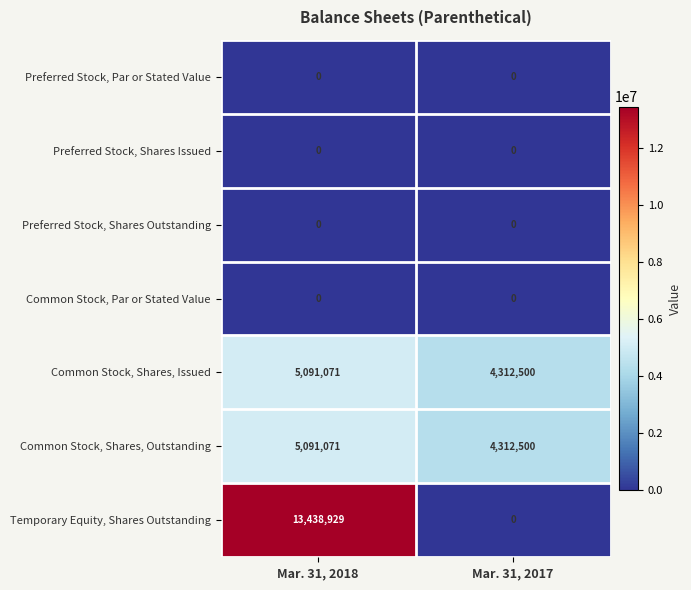

Reading left to right, list all the values displayed in this chart.

Preferred Stock, Par or Stated Value: 0	0
Preferred Stock, Shares Issued: 0	0
Preferred Stock, Shares Outstanding: 0	0
Common Stock, Par or Stated Value: 0	0
Common Stock, Shares, Issued: 5091071	4312500
Common Stock, Shares, Outstanding: 5091071	4312500
Temporary Equity, Shares Outstanding: 13438929	0